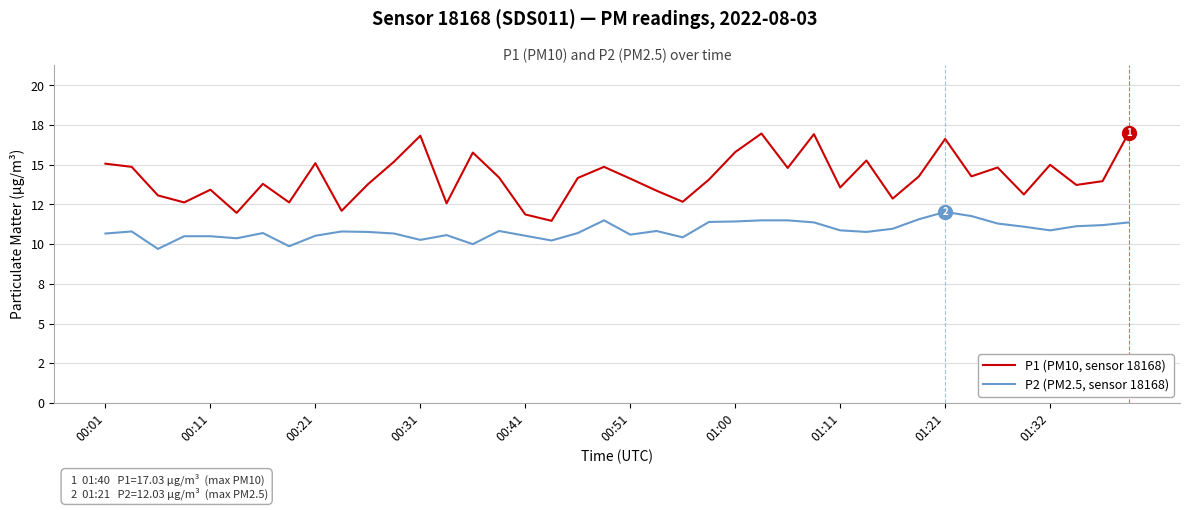

Does the chart have visible grid lines?

Yes